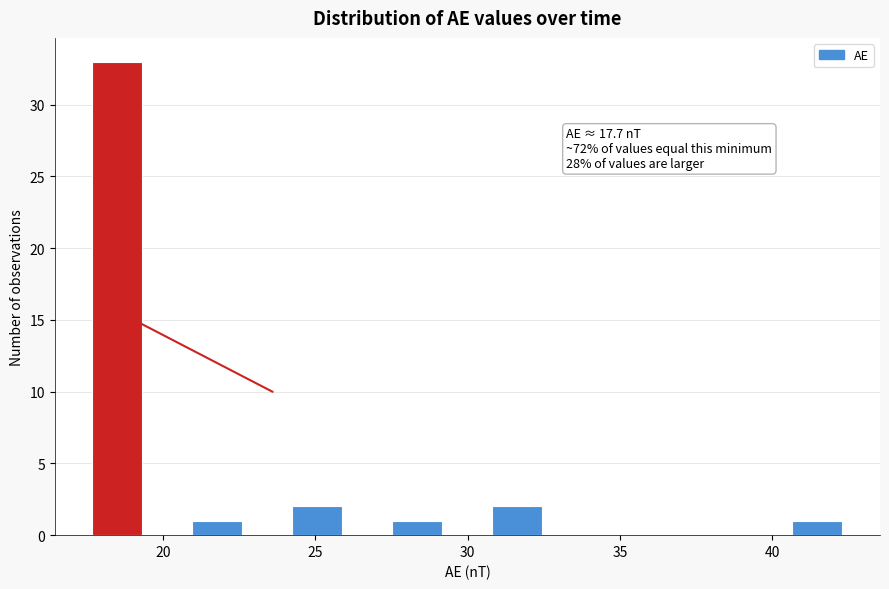

Around what value on the x-axis is the tallest bar? Give the approximate position of its centre, as read against the axis.

18.5